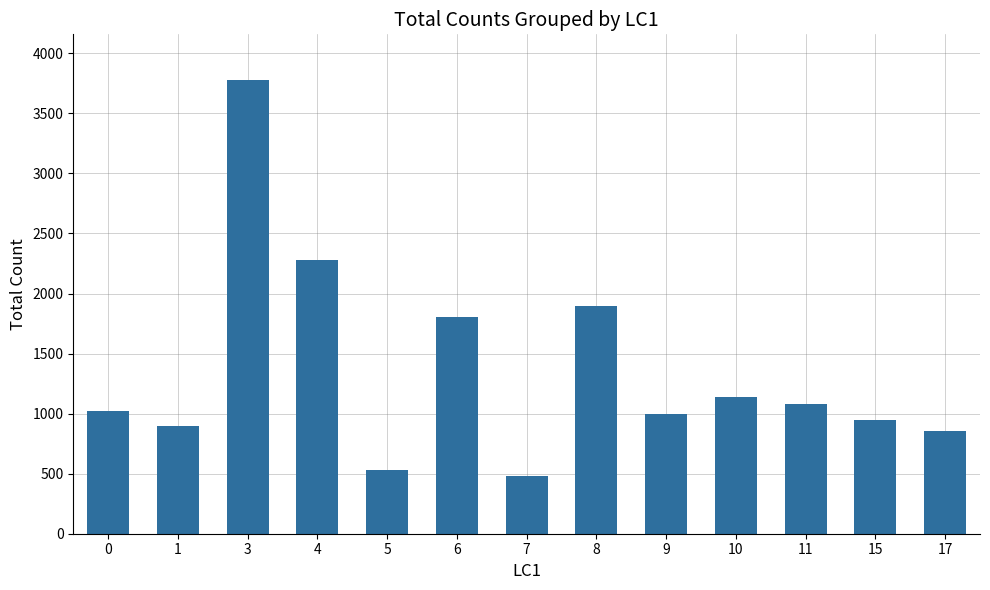

Between 6 and 4, which is larger?

4